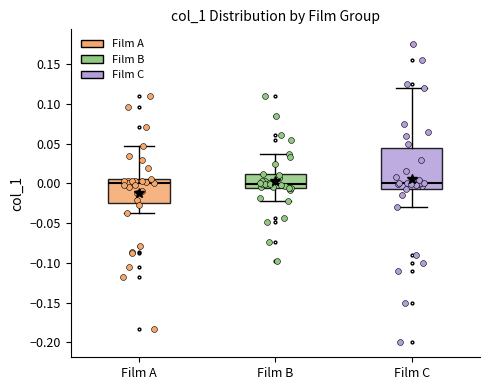

Which box is the tallest, from its lower edge to its upper edge?

Film C